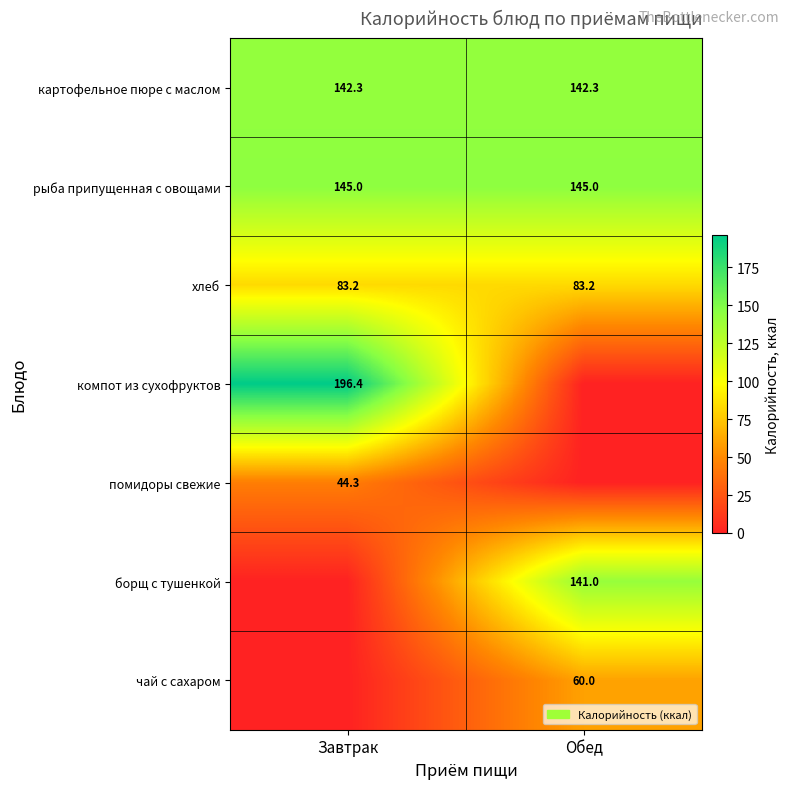

Which label corresponds to the smallest value in the chart?

Обед